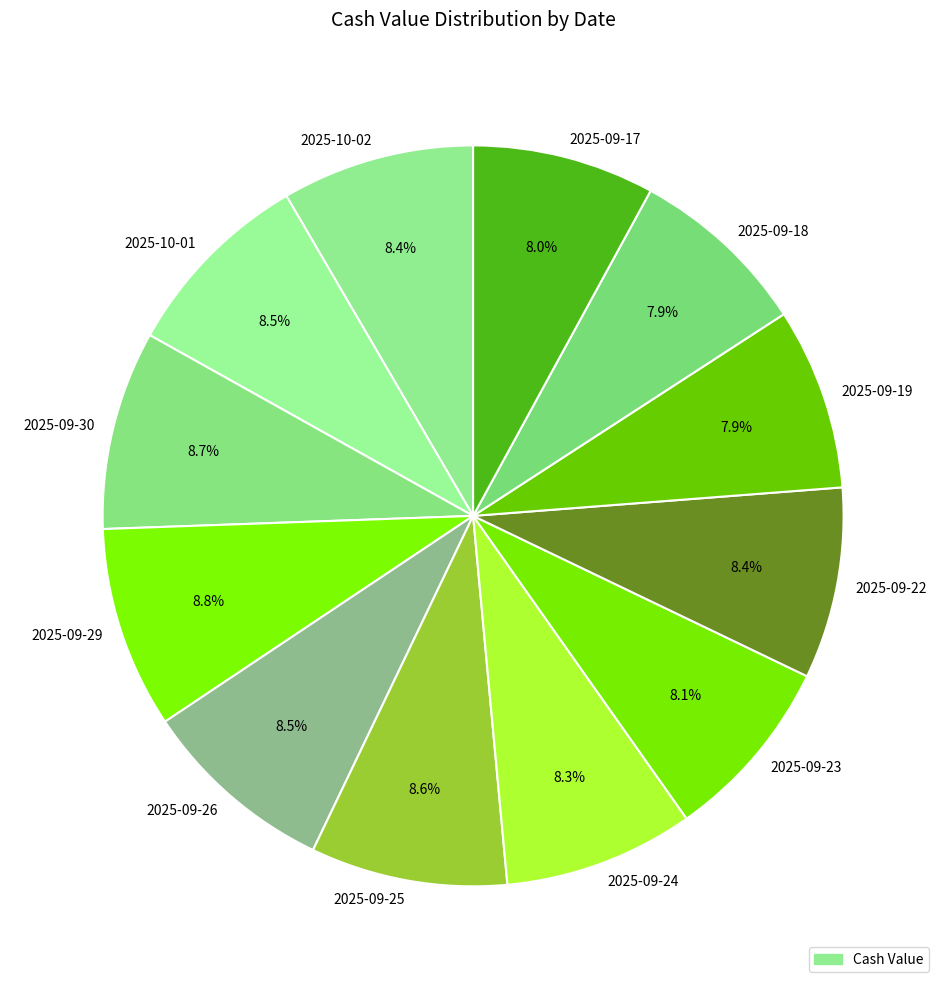

Which has a higher value, 2025-09-29 or 2025-09-24?

2025-09-29